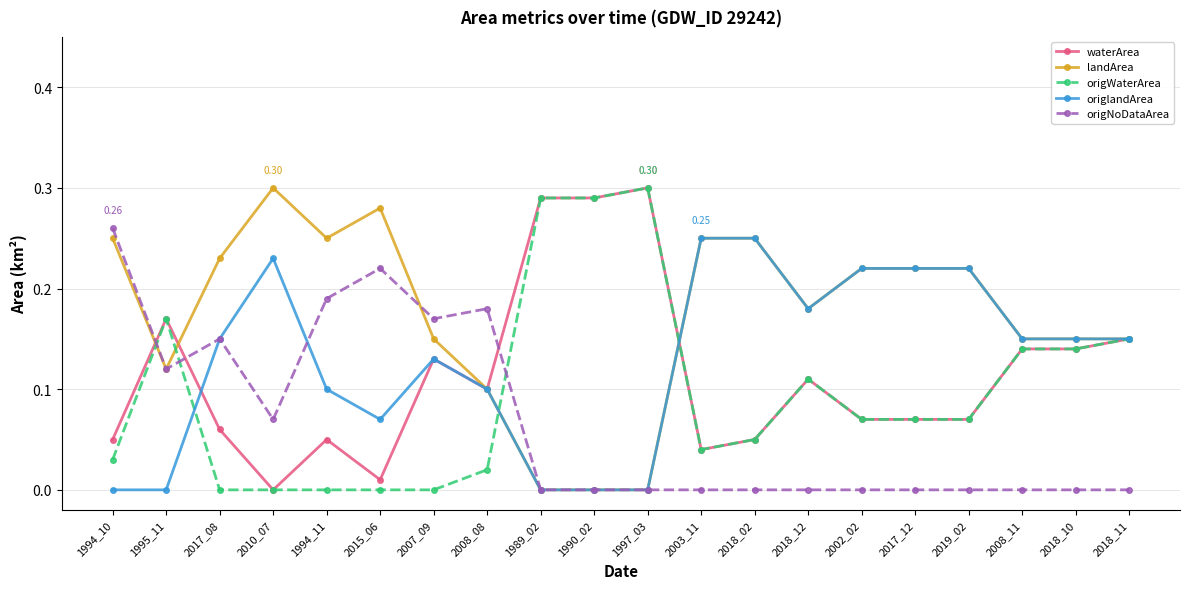

Rank the series at 1994_11 from lowest to highest value.

origWaterArea, waterArea, origlandArea, origNoDataArea, landArea